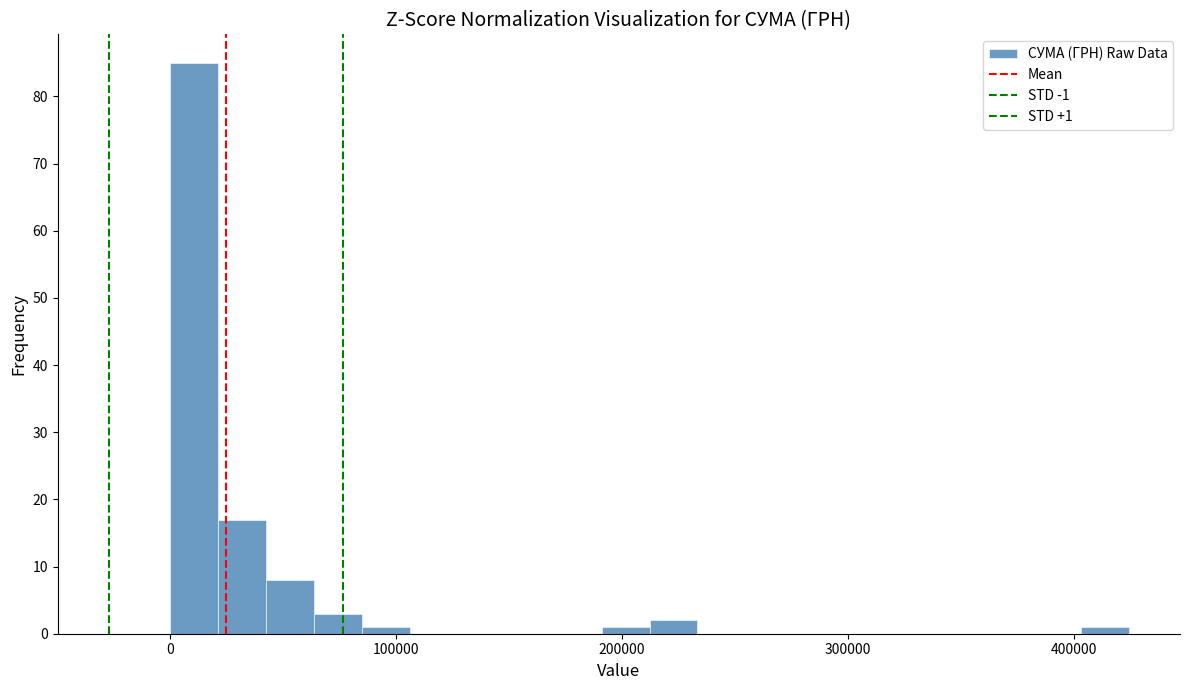

Around what value on the x-axis is the tallest bar? Give the approximate position of its centre, as read against the axis.

10000